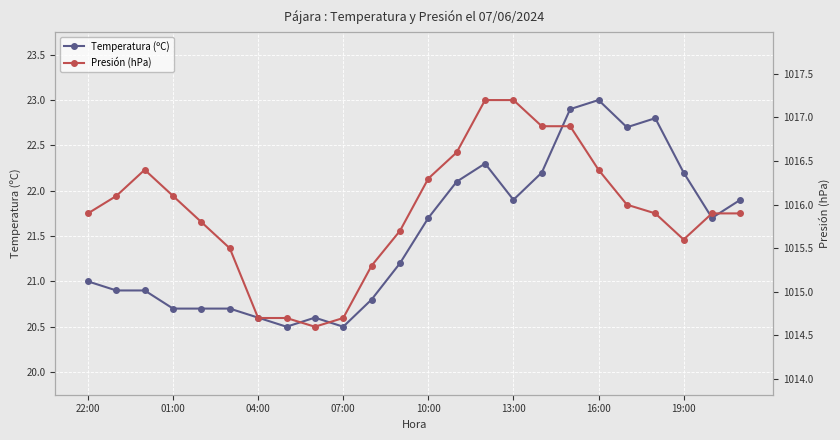

Which category has the highest value in the Temperatura (ºC) series?

16:00